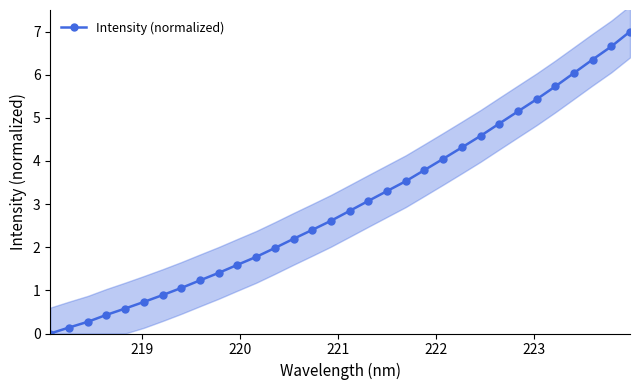

What is the greatest value displayed?

7.0